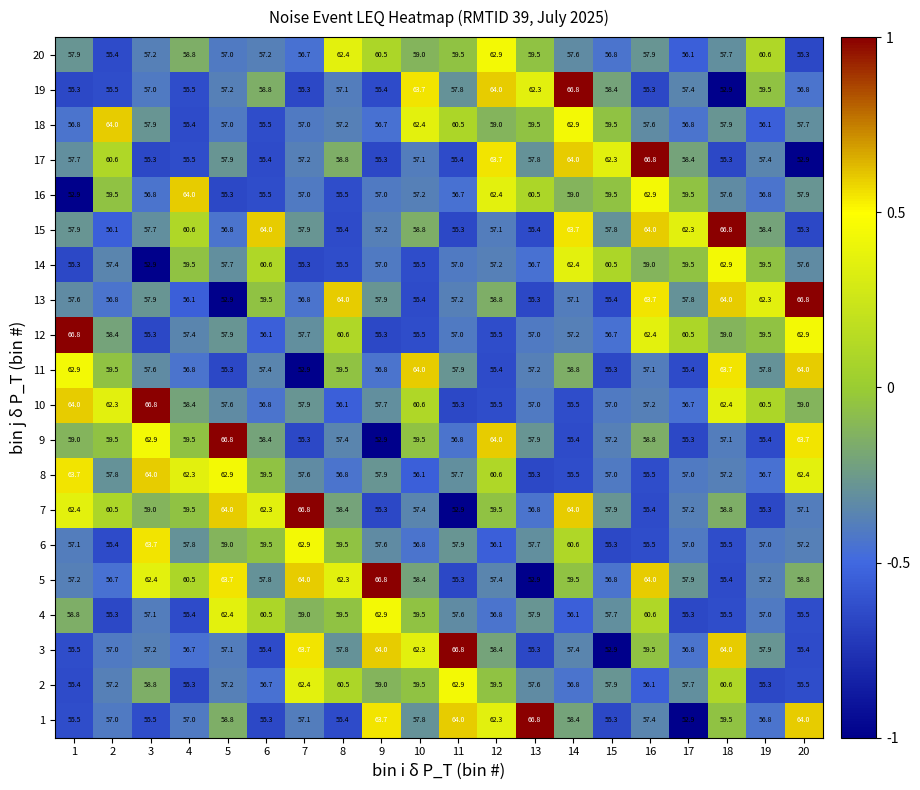

What is the sum of all 5 values?

1185.0